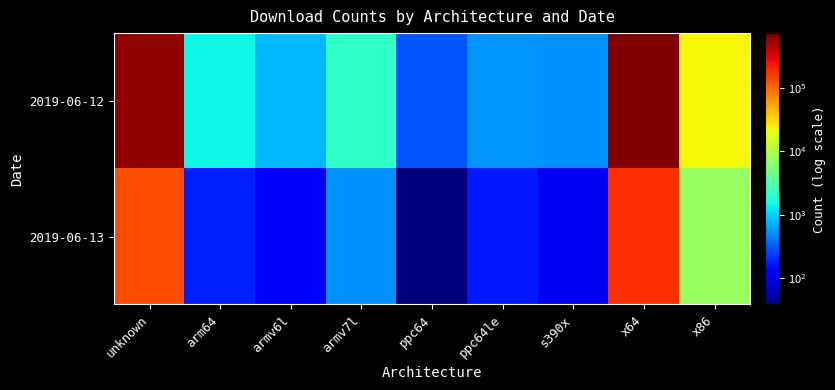

Reading left to right, extract all data points from this chart.

2019-06-12: unknown=613142	arm64=1455	armv6l=783	armv7l=2173	ppc64=303	ppc64le=552	s390x=530	x64=741912	x86=22209
2019-06-13: unknown=135483	arm64=181	armv6l=131	armv7l=534	ppc64=38	ppc64le=167	s390x=105	x64=177933	x86=7505